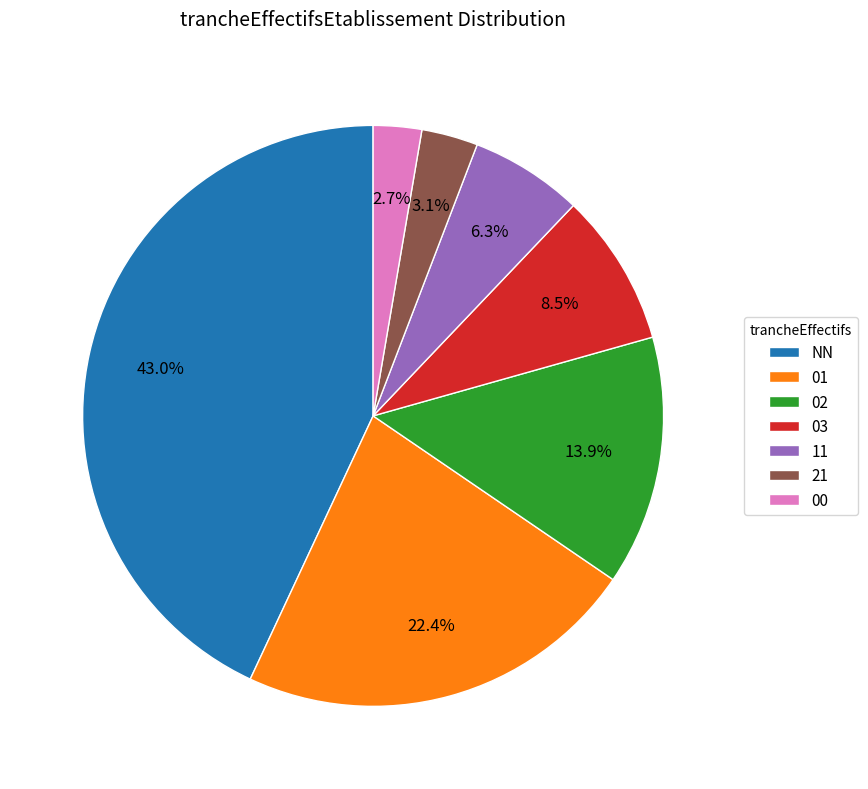

Is there any slice that represents more than half of the pie?

No